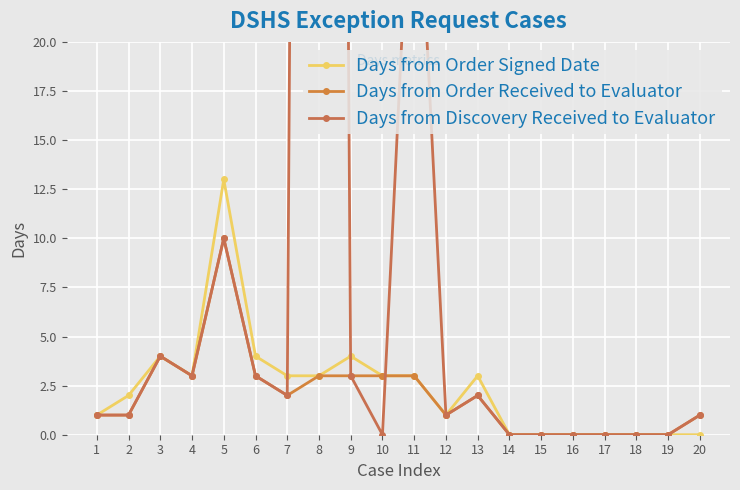

How many interior local valleys does the Days from Order Received to Evaluator series have?

3